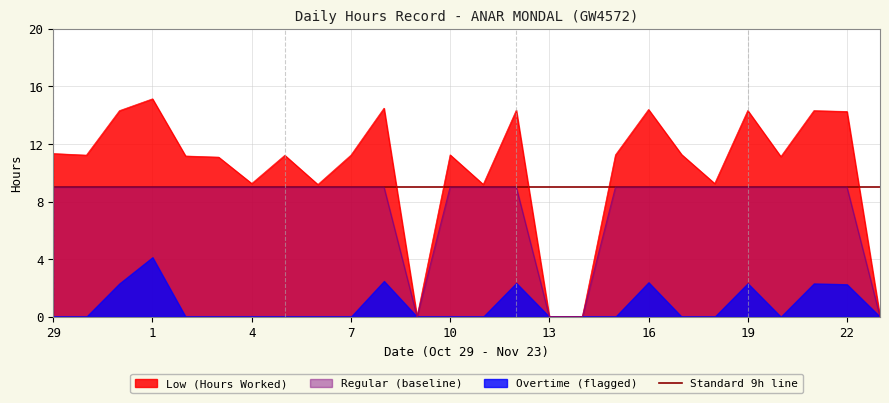

The value of Low (Hours Worked) at 1 is 15.1. True or false?

True